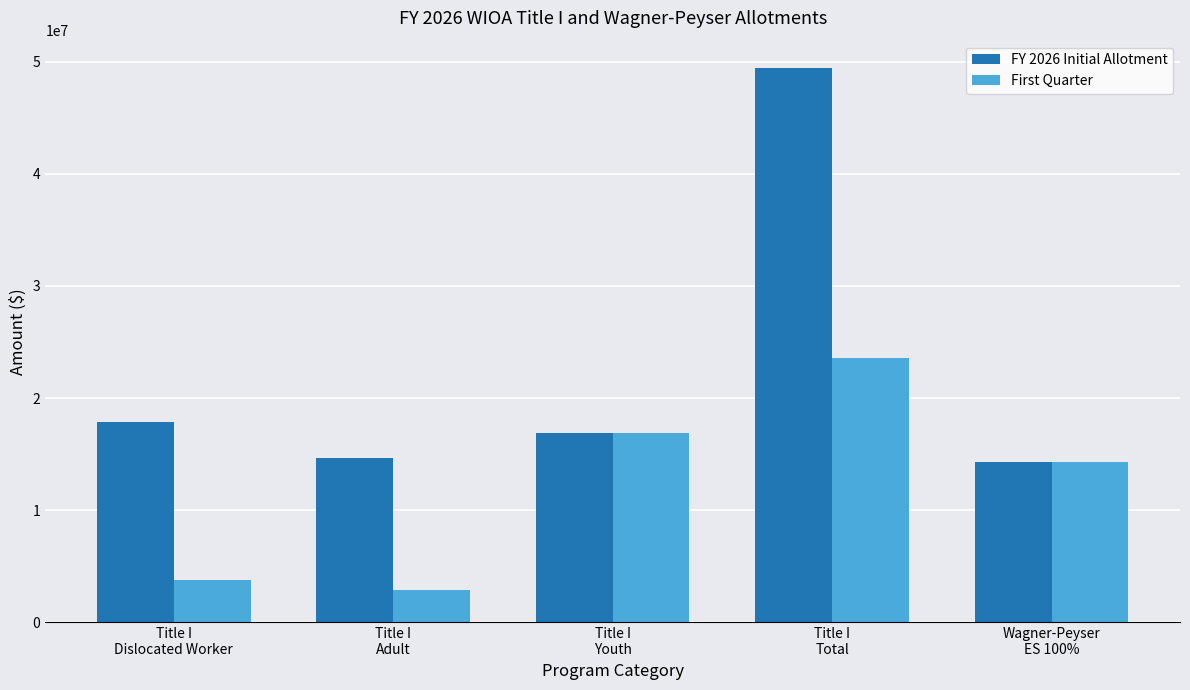

How many bars are there in each group?

2